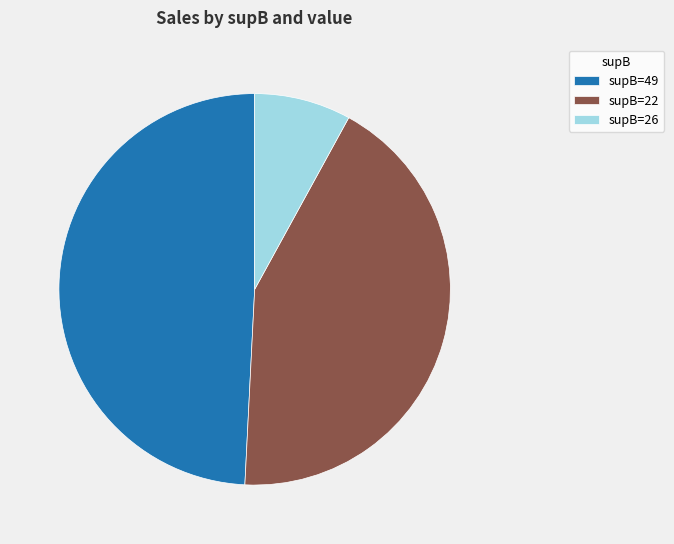

What is the smallest slice in the pie chart?

supB=26